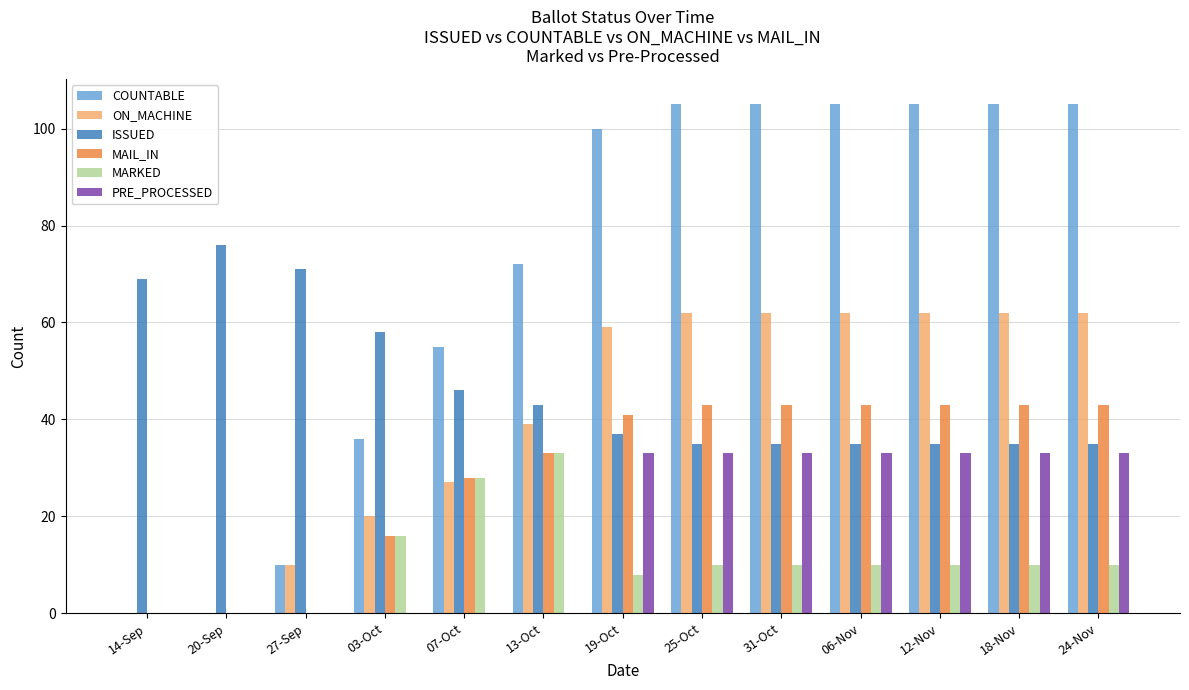

Is it true that MARKED equals 15 at 12-Nov?

False